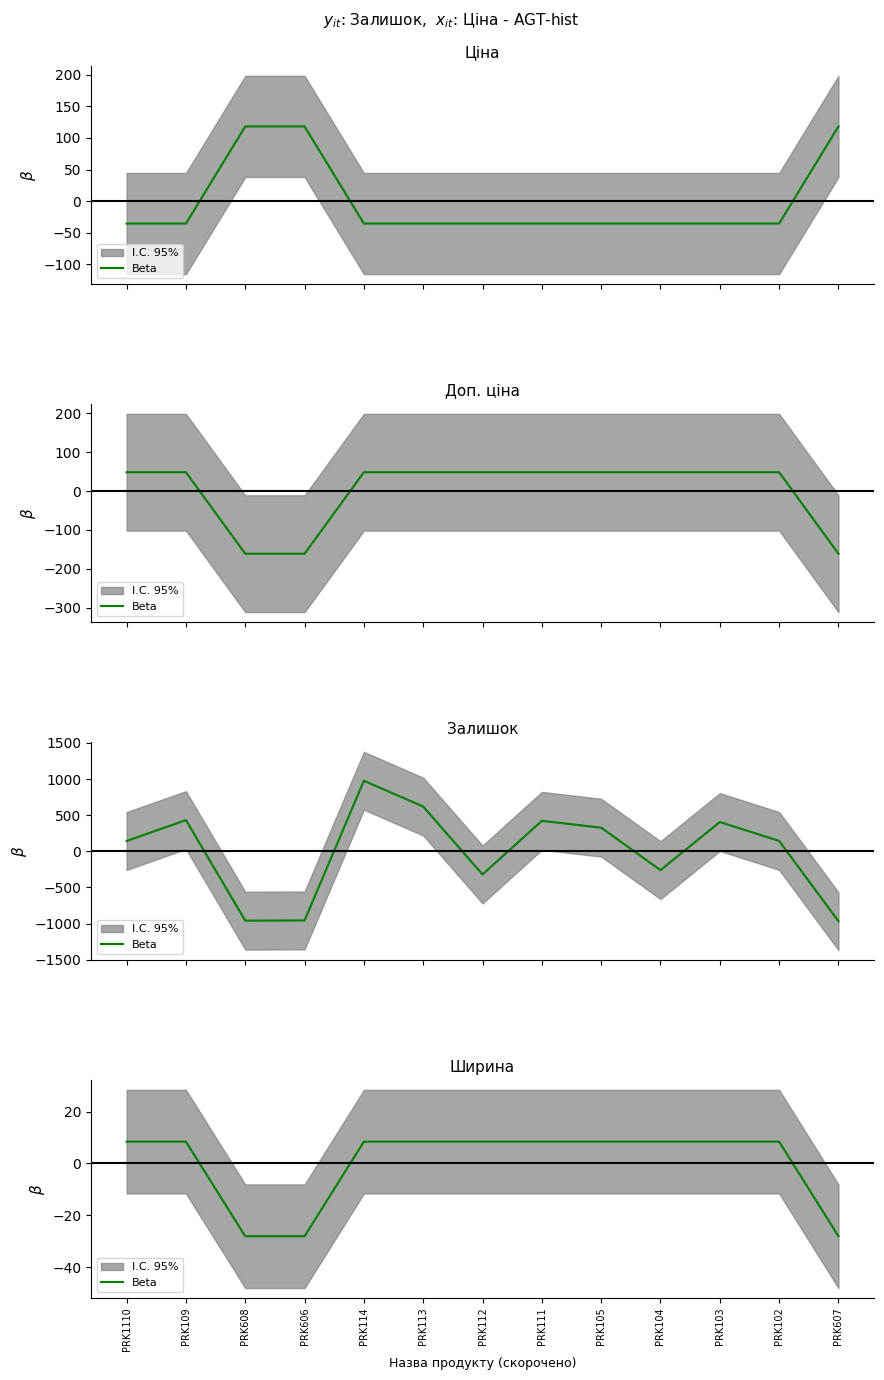

What is the difference between the maximum and second lowest values?

36.5